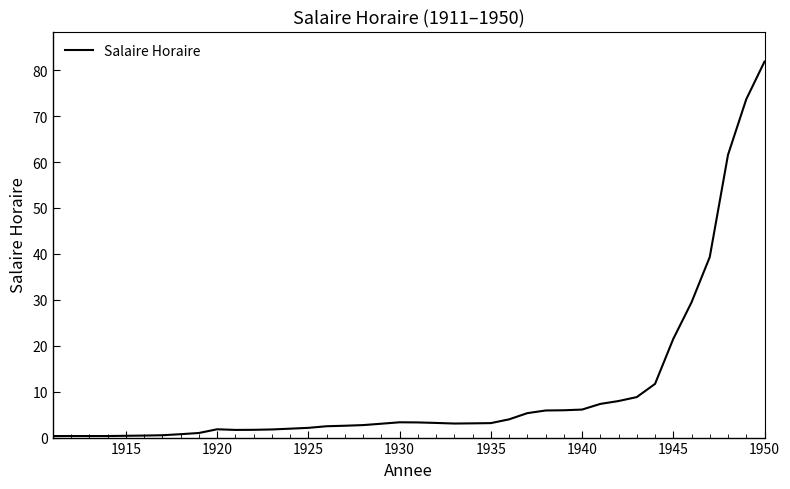

What is the greatest value displayed?

81.9